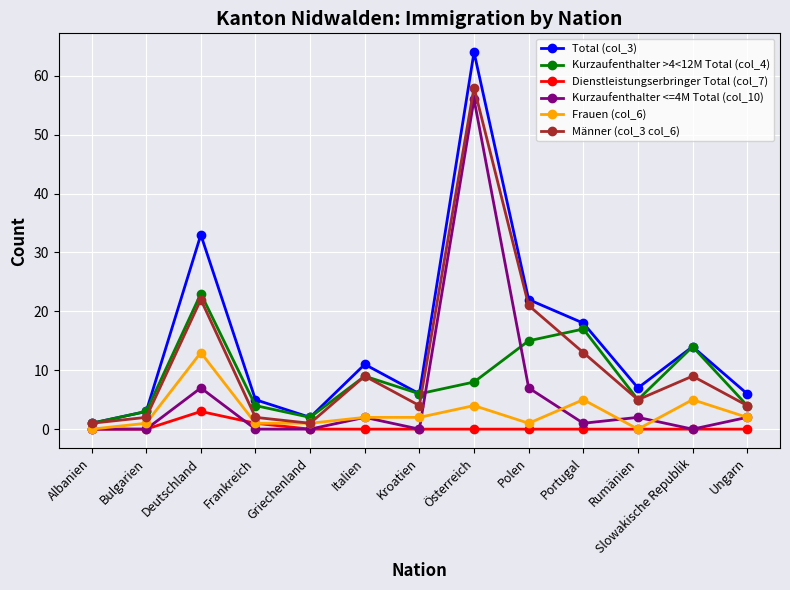

How many lines are shown in the chart?

6